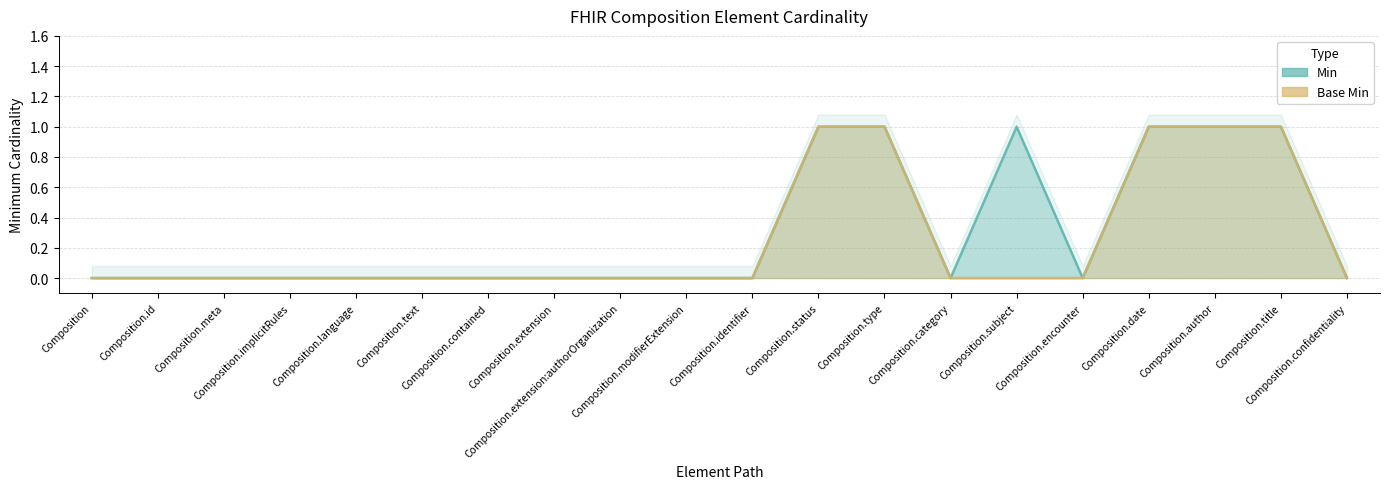

What is the label of the 4th point from the left?

Composition.implicitRules